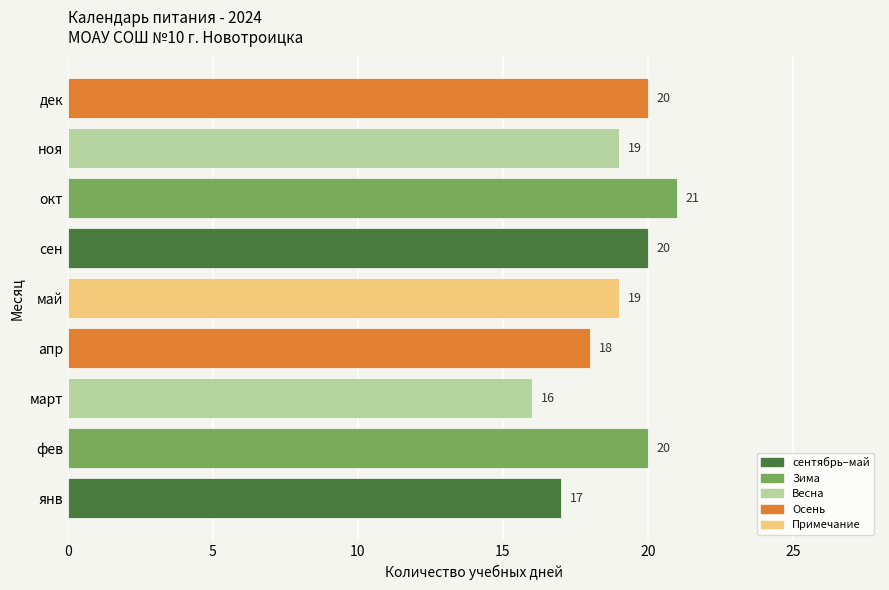

Count the values in the range 18 to 20.

6